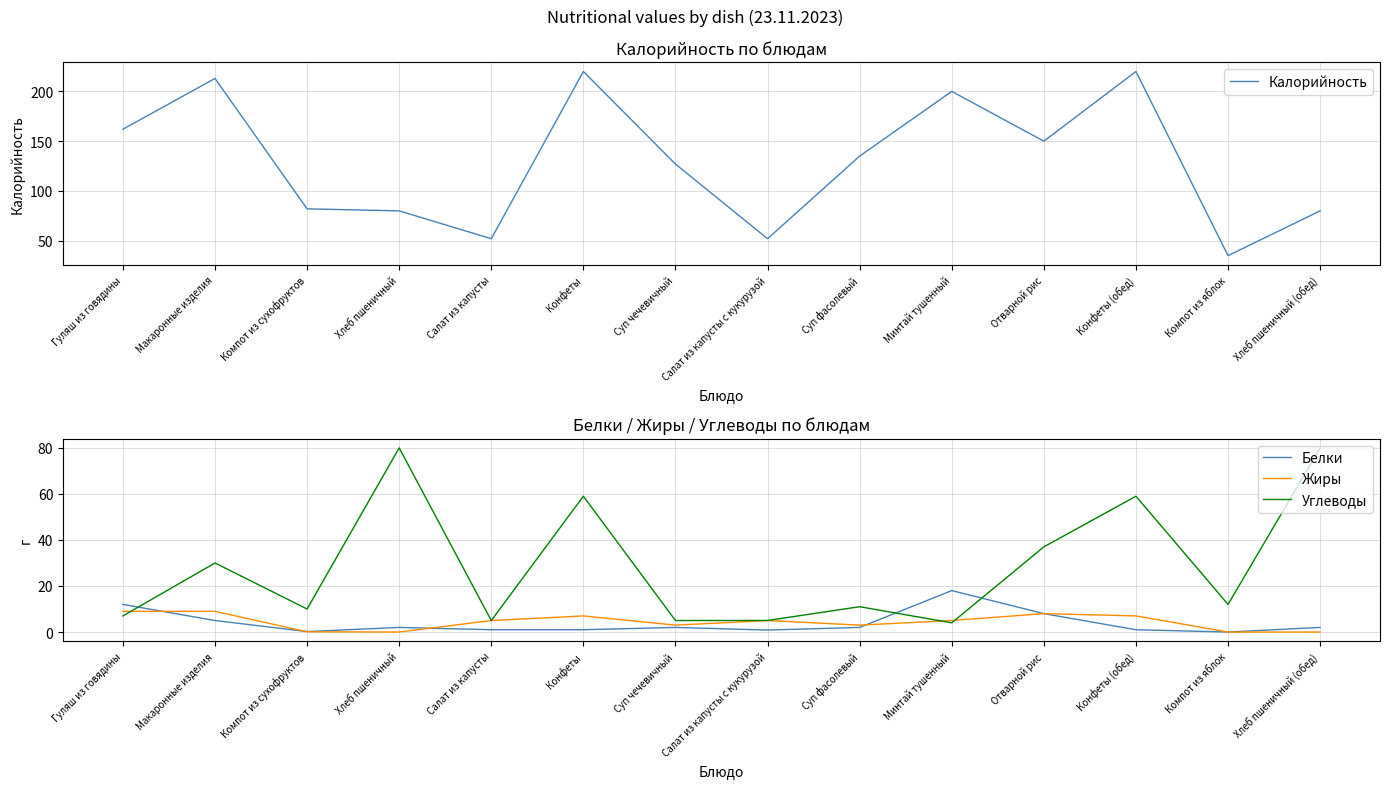

What is the label of the 4th point from the right?

Отварной рис